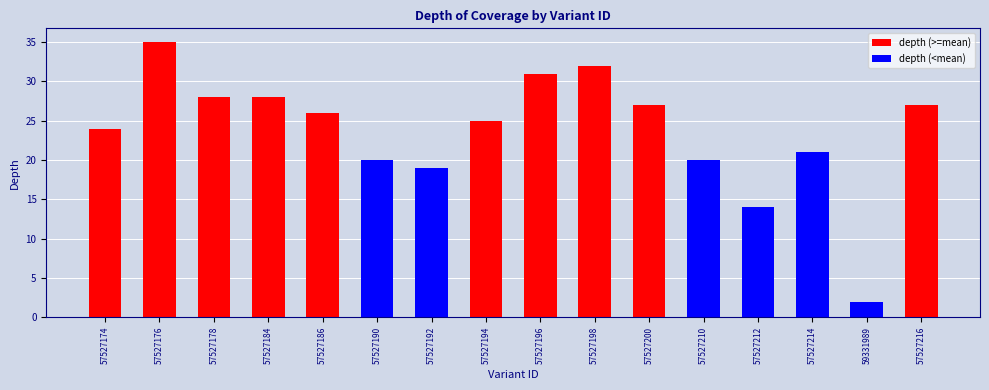

Count the number of categories in the chart.

16